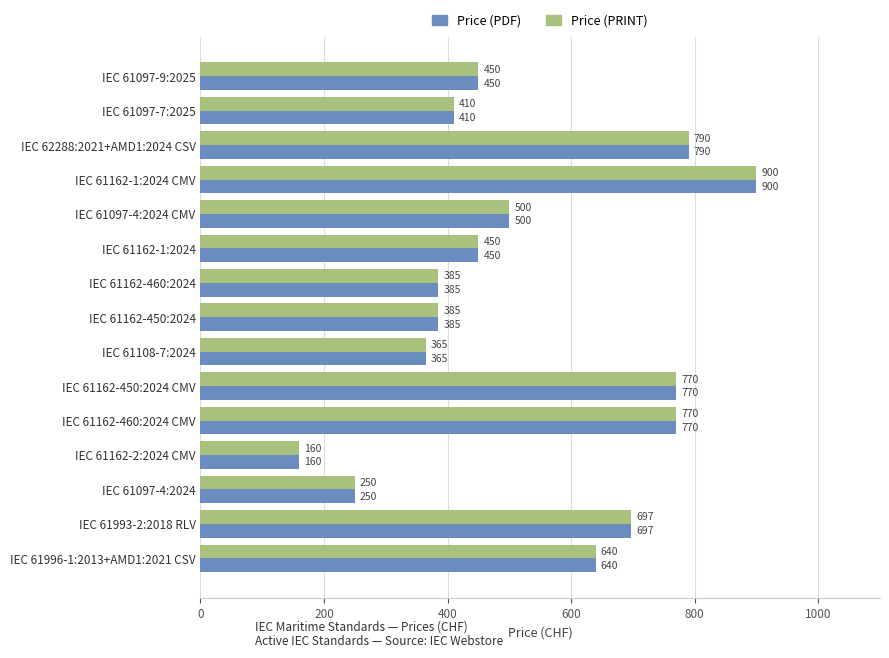

Which category has the lowest value across all series?

IEC 61162-2:2024 CMV